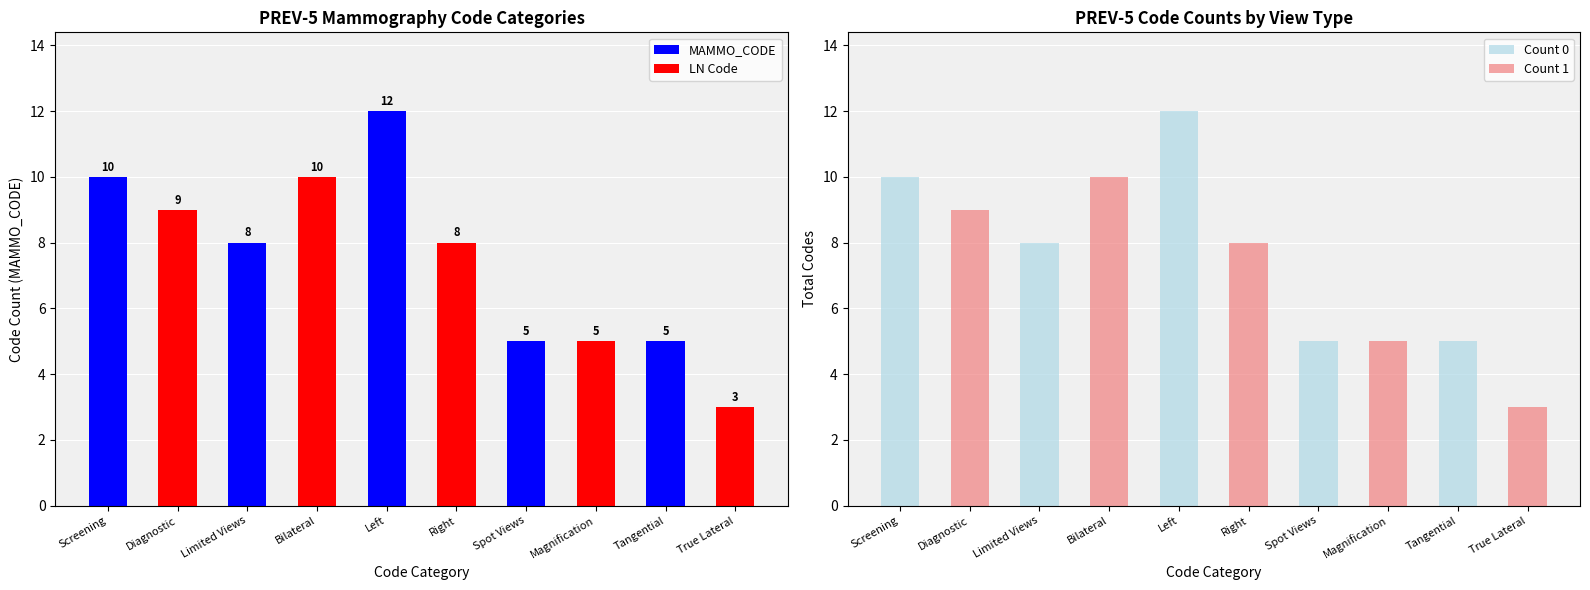

What is the greatest value displayed?

12